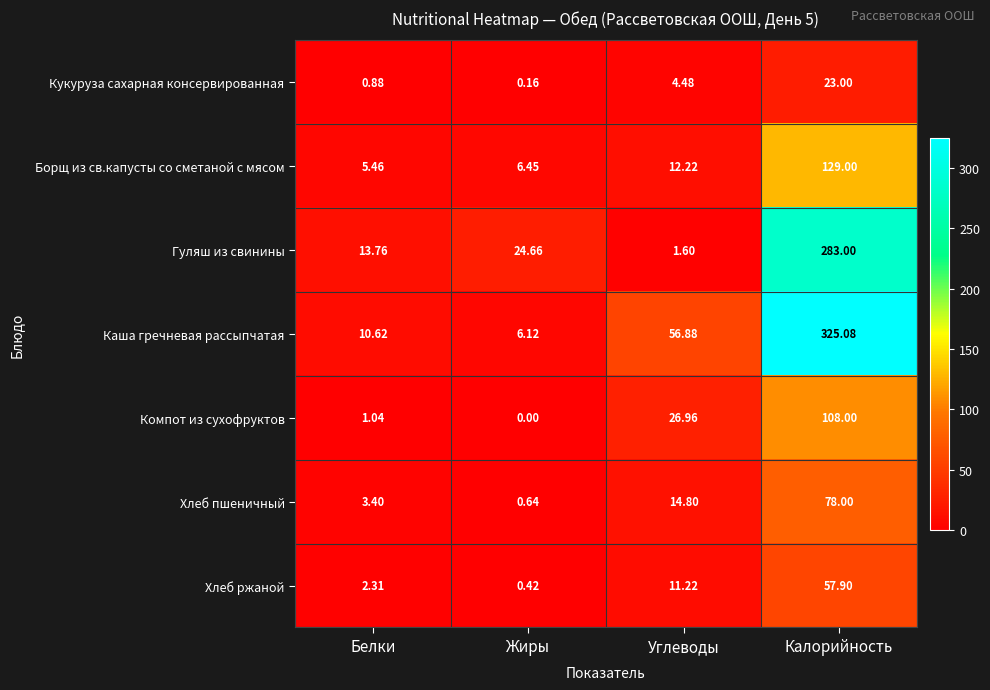

At how many categories does at least one series exceed 315?

1